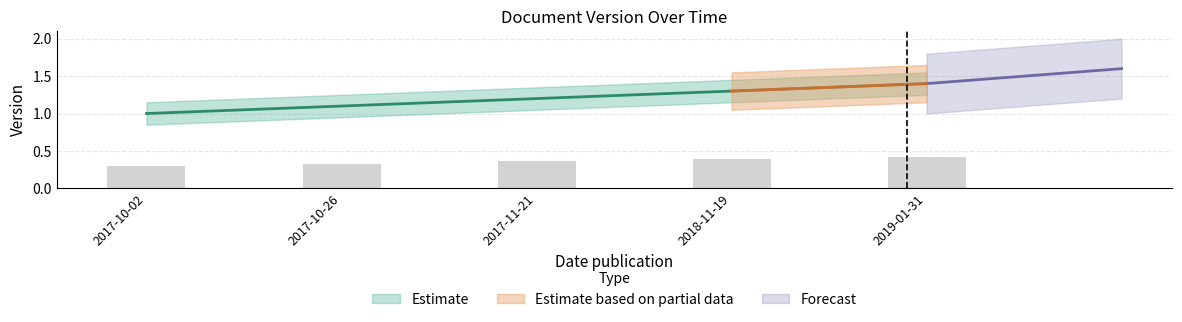

Count the values in the range 1 to 2.

5